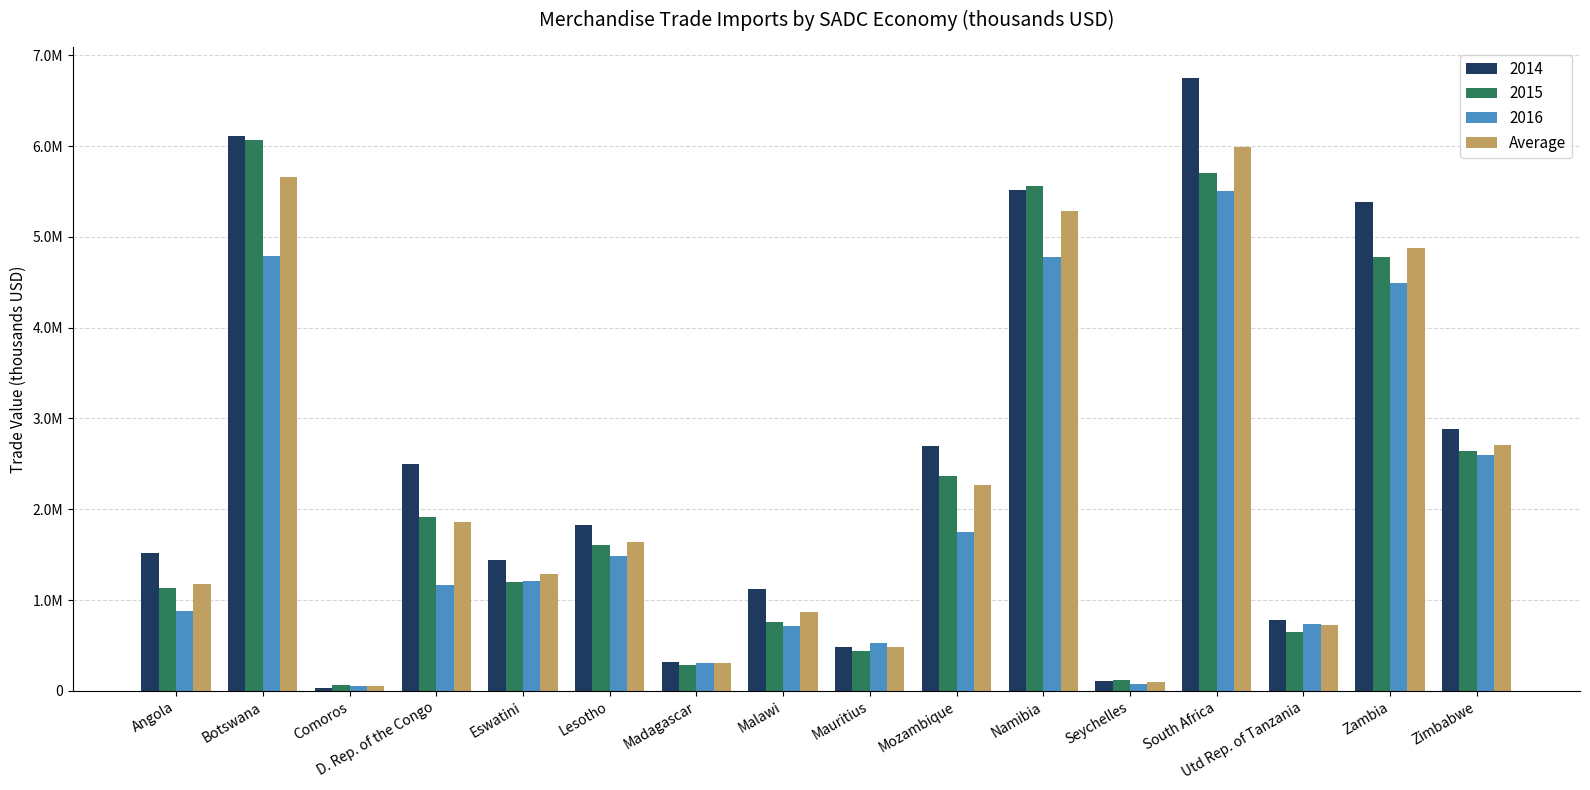

What is the label of the 1st bar from the right?

Zimbabwe